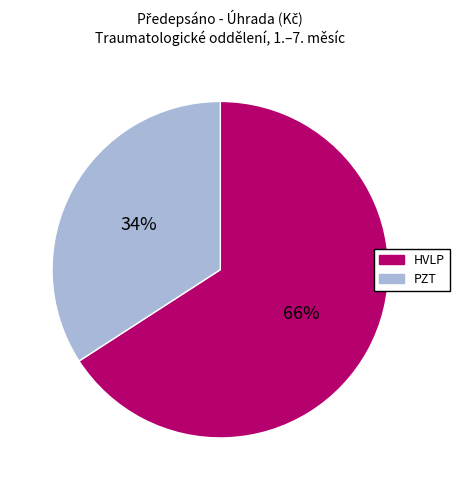

What is the smallest slice in the pie chart?

PZT